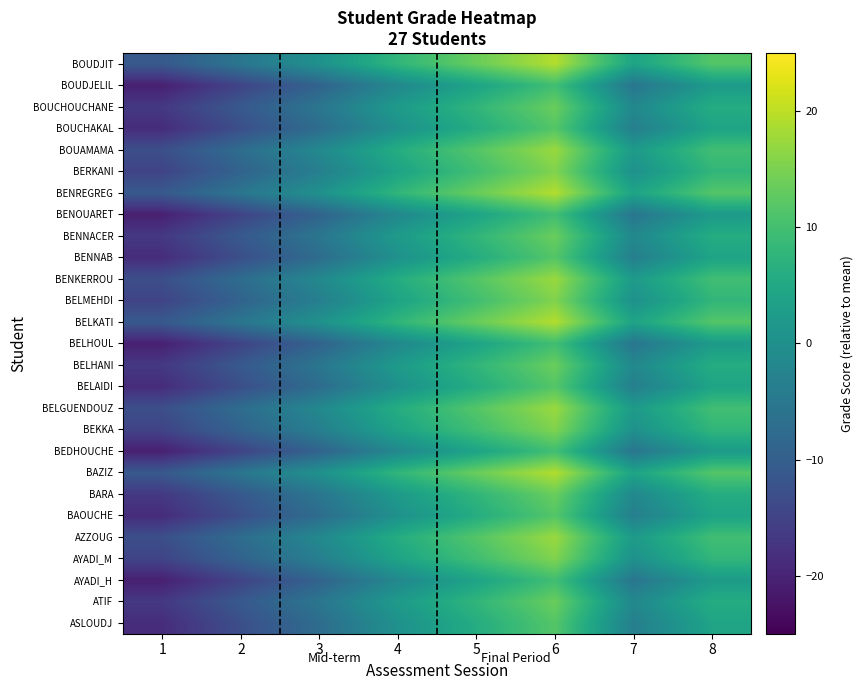

Reading left to right, extract all data points from this chart.

ASLOUDJ: 1=-18.6	2=-12.9	3=-7.3	4=0.3	5=6.0	6=11.7	7=-3.5	8=4.1
ATIF: 1=-16.7	2=-11.0	3=-5.4	4=2.2	5=7.9	6=13.6	7=-1.6	8=6.0
AYADI_H: 1=-20.5	2=-14.8	3=-9.2	4=-1.6	5=4.1	6=9.8	7=-5.4	8=2.2
AYADI_M: 1=-14.8	2=-9.2	3=-3.5	4=4.1	5=9.8	6=15.5	7=0.3	8=7.9
AZZOUG: 1=-12.9	2=-7.3	3=-1.6	4=6.0	5=11.7	6=17.4	7=2.2	8=9.8
BAOUCHE: 1=-18.6	2=-12.9	3=-7.3	4=0.3	5=6.0	6=11.7	7=-3.5	8=4.1
BARA: 1=-16.7	2=-11.0	3=-5.4	4=2.2	5=7.9	6=13.6	7=-1.6	8=6.0
BAZIZ: 1=-11.0	2=-5.4	3=0.3	4=7.9	5=13.6	6=19.3	7=4.1	8=11.7
BEDHOUCHE: 1=-20.5	2=-14.8	3=-9.2	4=-1.6	5=4.1	6=9.8	7=-5.4	8=2.2
BEKKA: 1=-14.8	2=-9.2	3=-3.5	4=4.1	5=9.8	6=15.5	7=0.3	8=7.9
BELGUENDOUZ: 1=-12.9	2=-7.3	3=-1.6	4=6.0	5=11.7	6=17.4	7=2.2	8=9.8
BELAIDI: 1=-18.6	2=-12.9	3=-7.3	4=0.3	5=6.0	6=11.7	7=-3.5	8=4.1
BELHANI: 1=-16.7	2=-11.0	3=-5.4	4=2.2	5=7.9	6=13.6	7=-1.6	8=6.0
BELHOUL: 1=-20.5	2=-14.8	3=-9.2	4=-1.6	5=4.1	6=9.8	7=-5.4	8=2.2
BELKATI: 1=-11.0	2=-5.4	3=0.3	4=7.9	5=13.6	6=19.3	7=4.1	8=11.7
BELMEHDI: 1=-14.8	2=-9.2	3=-3.5	4=4.1	5=9.8	6=15.5	7=0.3	8=7.9
BENKERROU: 1=-12.9	2=-7.3	3=-1.6	4=6.0	5=11.7	6=17.4	7=2.2	8=9.8
BENNAB: 1=-18.6	2=-12.9	3=-7.3	4=0.3	5=6.0	6=11.7	7=-3.5	8=4.1
BENNACER: 1=-16.7	2=-11.0	3=-5.4	4=2.2	5=7.9	6=13.6	7=-1.6	8=6.0
BENOUARET: 1=-20.5	2=-14.8	3=-9.2	4=-1.6	5=4.1	6=9.8	7=-5.4	8=2.2
BENREGREG: 1=-11.0	2=-5.4	3=0.3	4=7.9	5=13.6	6=19.3	7=4.1	8=11.7
BERKANI: 1=-14.8	2=-9.2	3=-3.5	4=4.1	5=9.8	6=15.5	7=0.3	8=7.9
BOUAMAMA: 1=-12.9	2=-7.3	3=-1.6	4=6.0	5=11.7	6=17.4	7=2.2	8=9.8
BOUCHAKAL: 1=-18.6	2=-12.9	3=-7.3	4=0.3	5=6.0	6=11.7	7=-3.5	8=4.1
BOUCHOUCHANE: 1=-16.7	2=-11.0	3=-5.4	4=2.2	5=7.9	6=13.6	7=-1.6	8=6.0
BOUDJELIL: 1=-20.5	2=-14.8	3=-9.2	4=-1.6	5=4.1	6=9.8	7=-5.4	8=2.2
BOUDJIT: 1=-11.0	2=-5.4	3=0.3	4=7.9	5=13.6	6=19.3	7=4.1	8=11.7